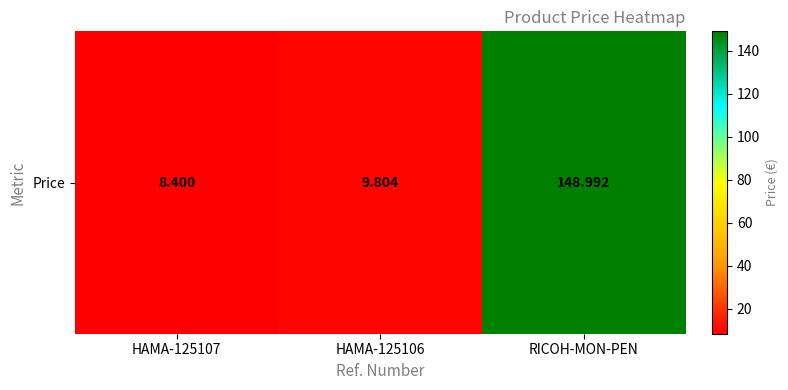

Where is the data nearest to the value 78?

HAMA-125106